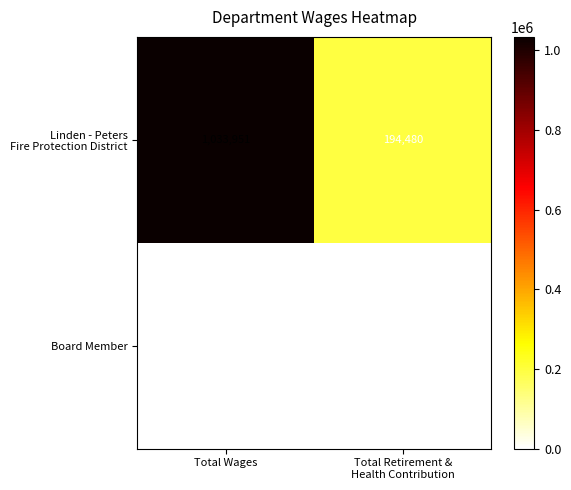

Count the number of data series in this chart.

2